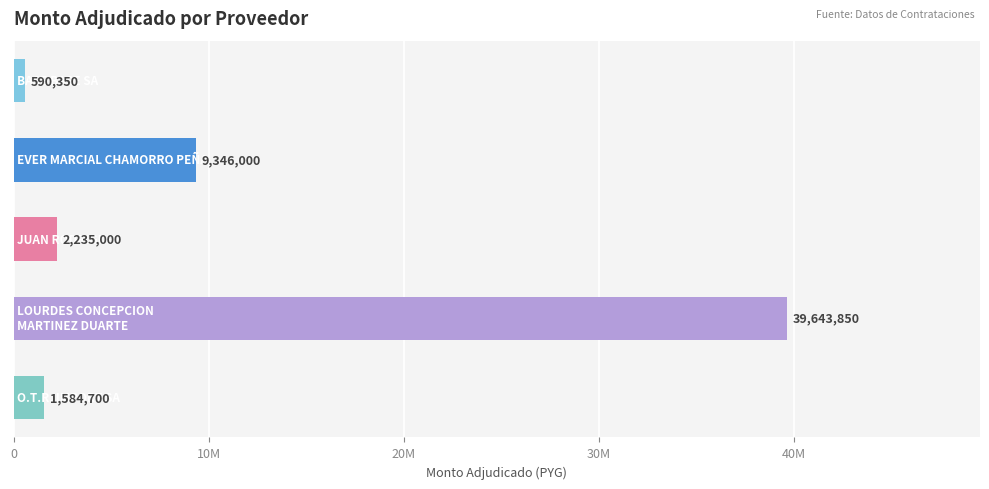

Are the bars horizontal?

Yes